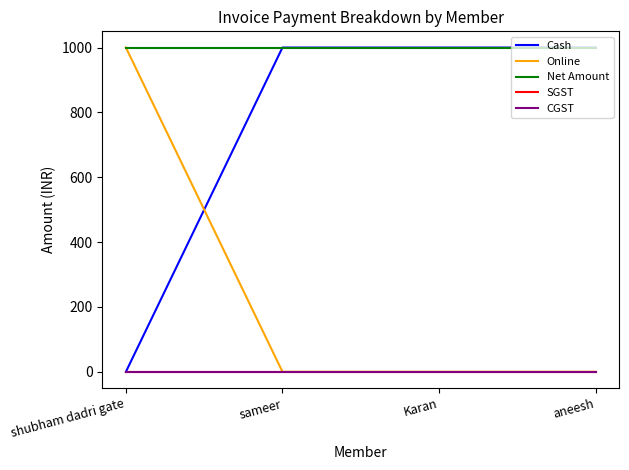

Rank the categories by Online value from highest to lowest.

shubham dadri gate, sameer, Karan, aneesh